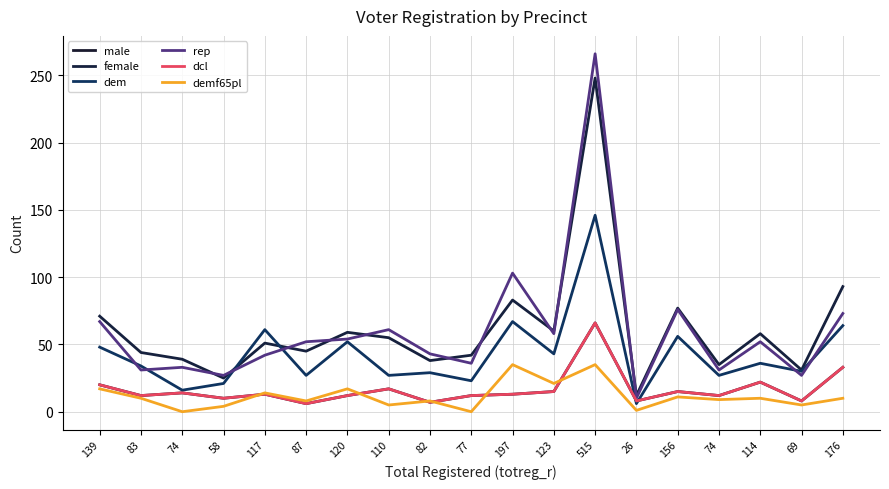

What is the label of the 5th point from the left?

117